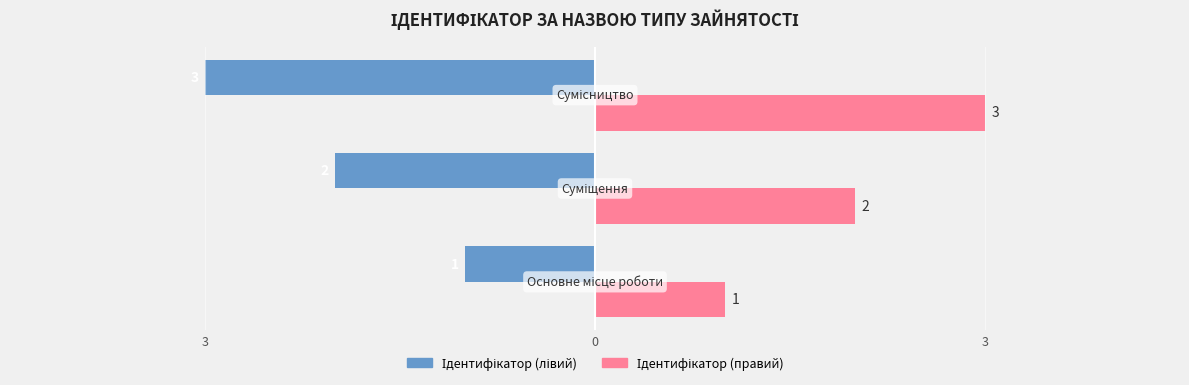

Which series has the largest range (max minus min)?

Ідентифікатор (лівий)